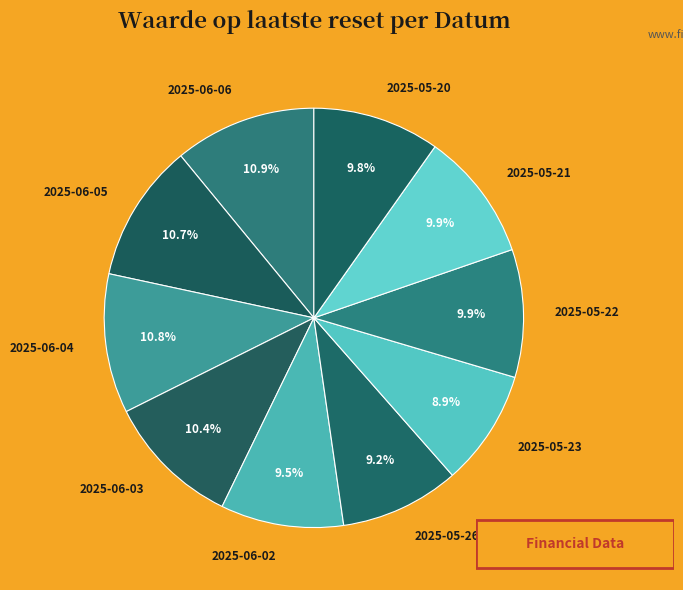

Is it true that 2025-05-22 is 10% of the pie?

True